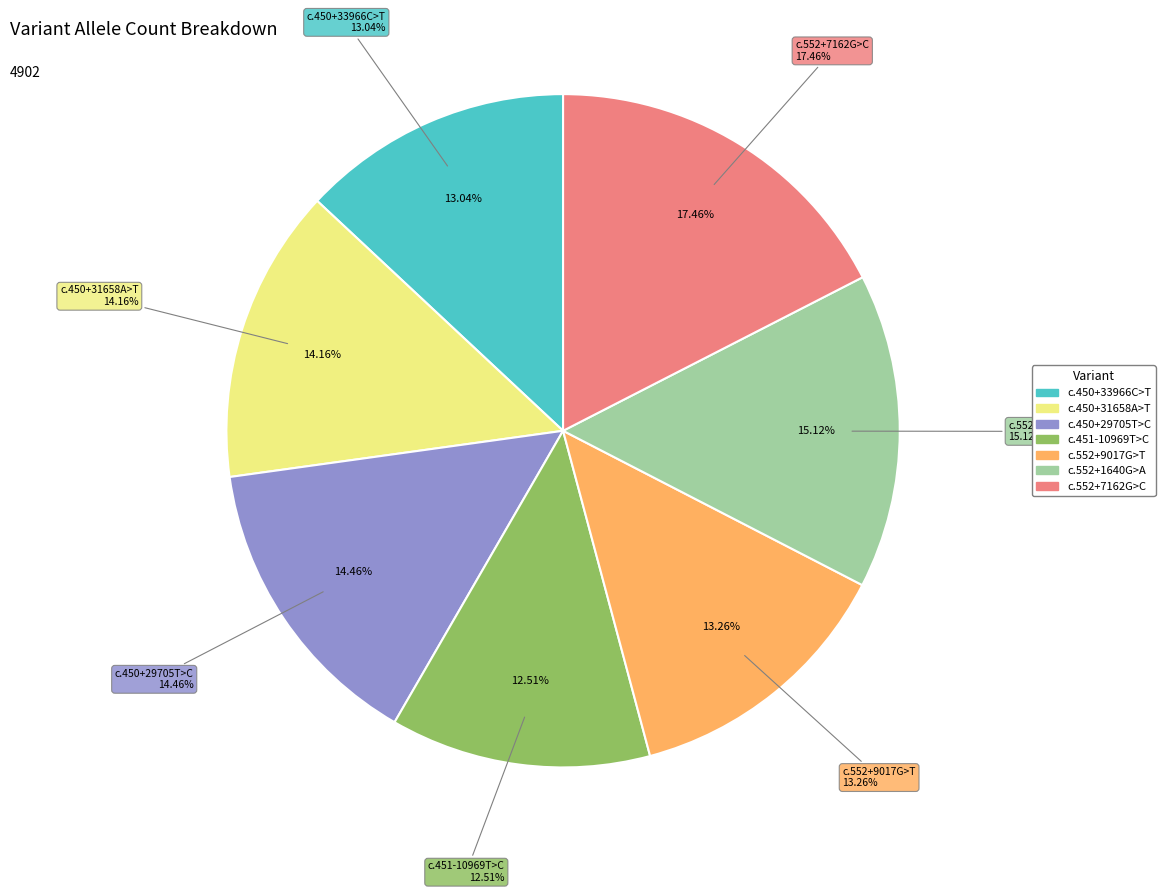

To the nearest percent, what is the average slice percentage?

14%